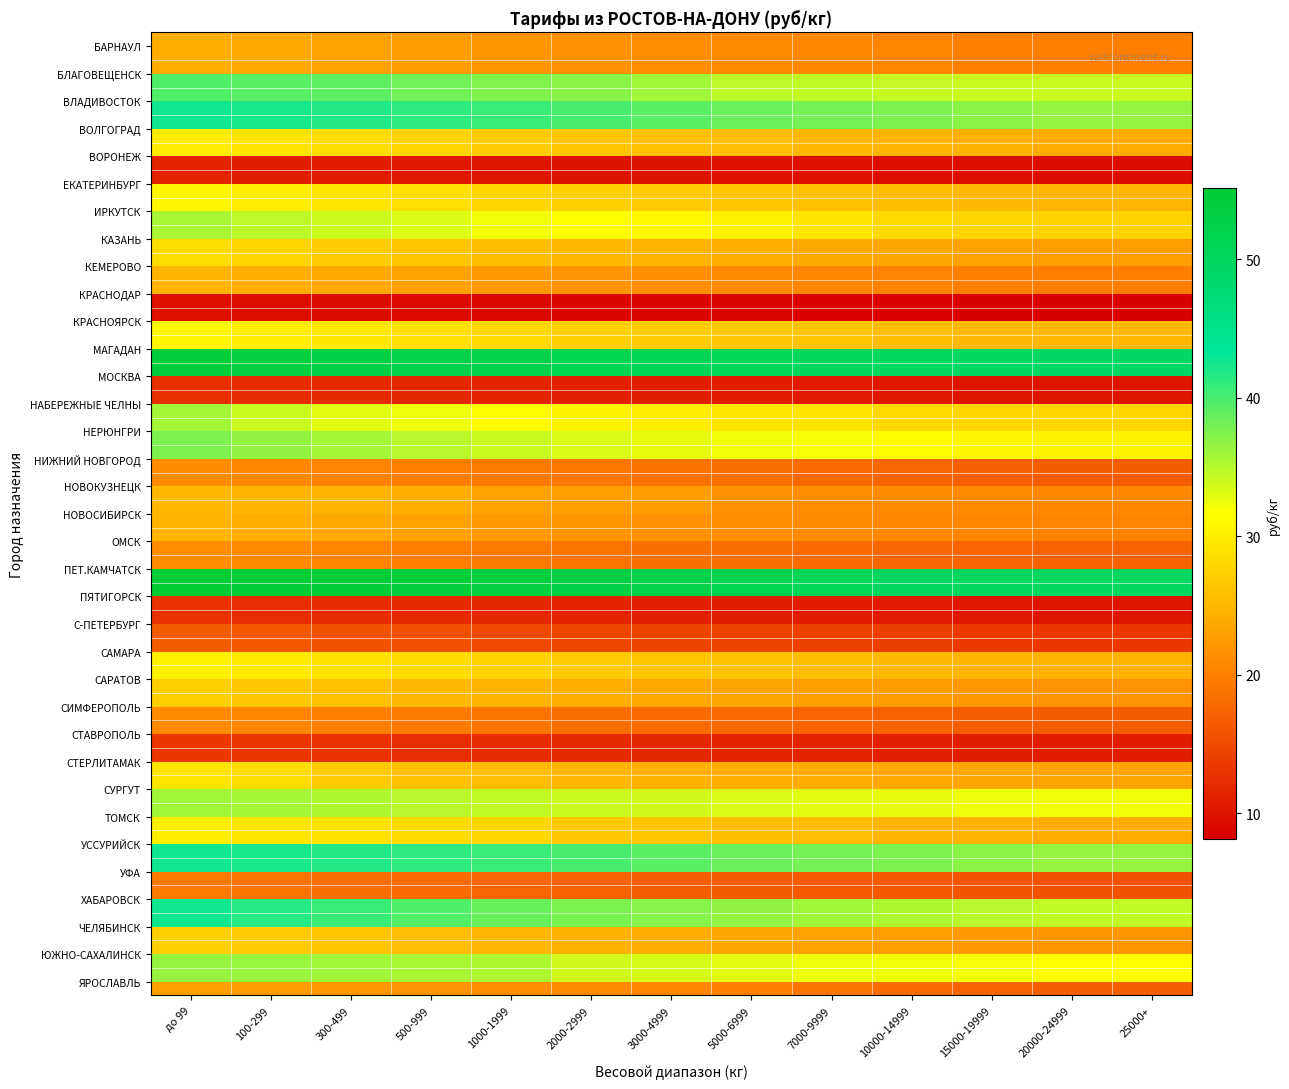

What is the highest value of the СТЕРЛИТАМАК series?

29.3